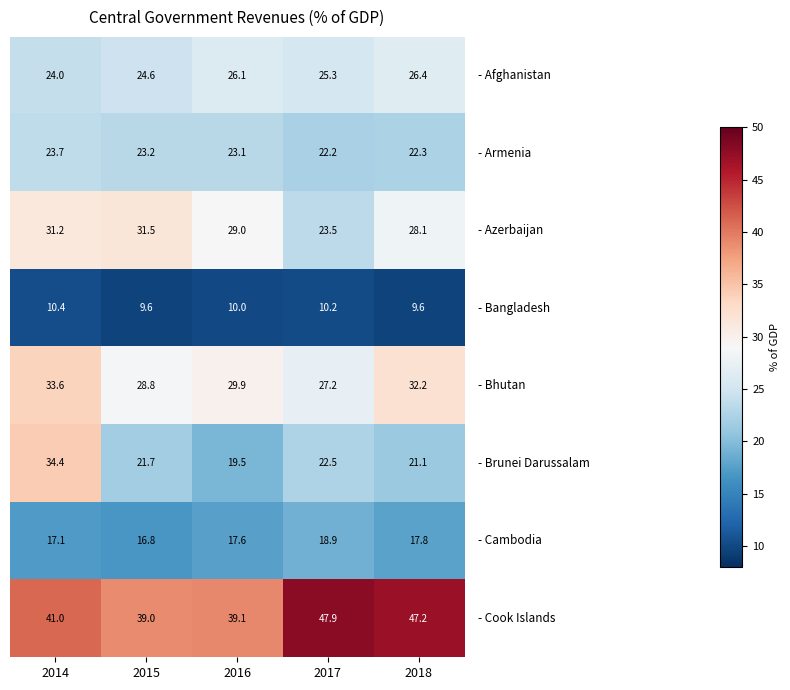

What is the total value across all series at 2018?

204.7